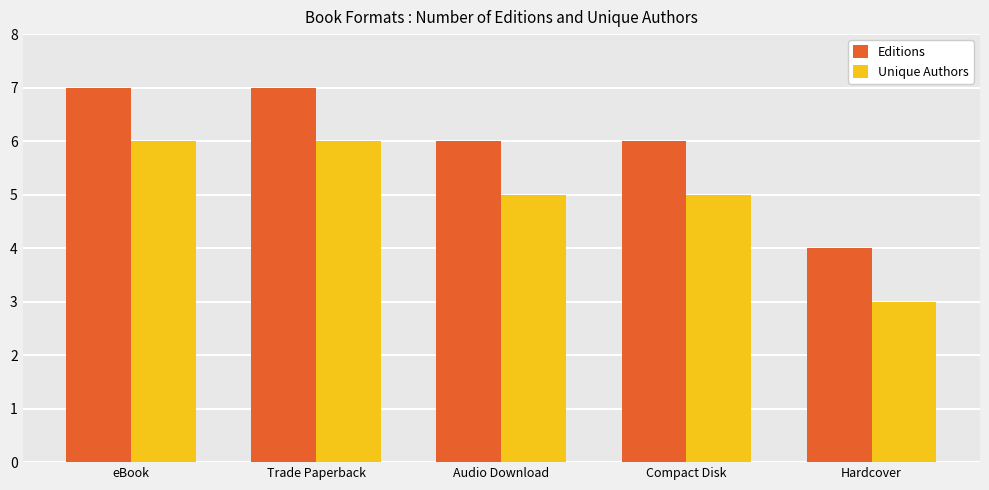

What is the value of the Editions bar at the 1st from the left?

7